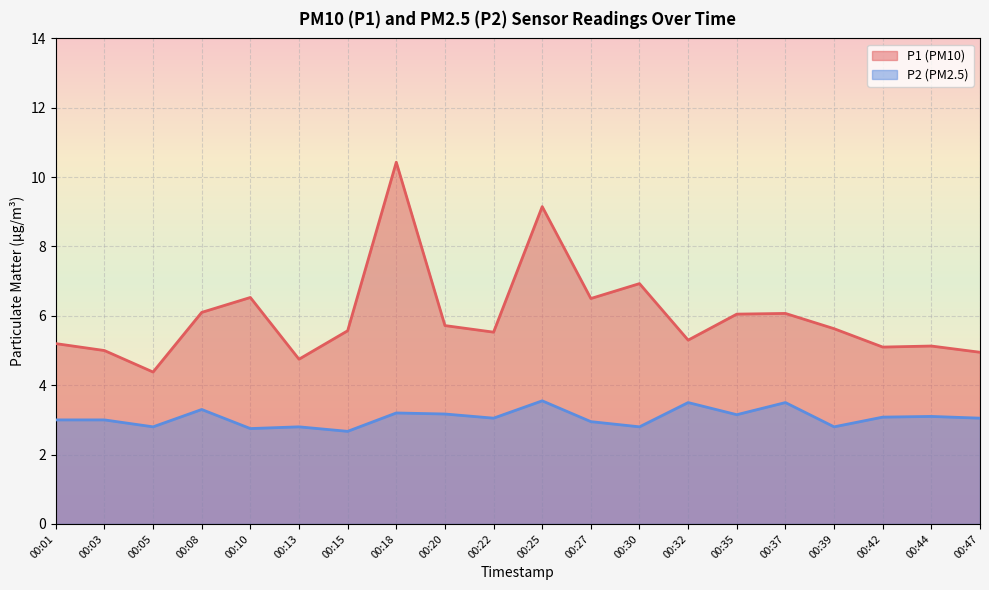

The P2 series shows 4.0 at 00:47. True or false?

False